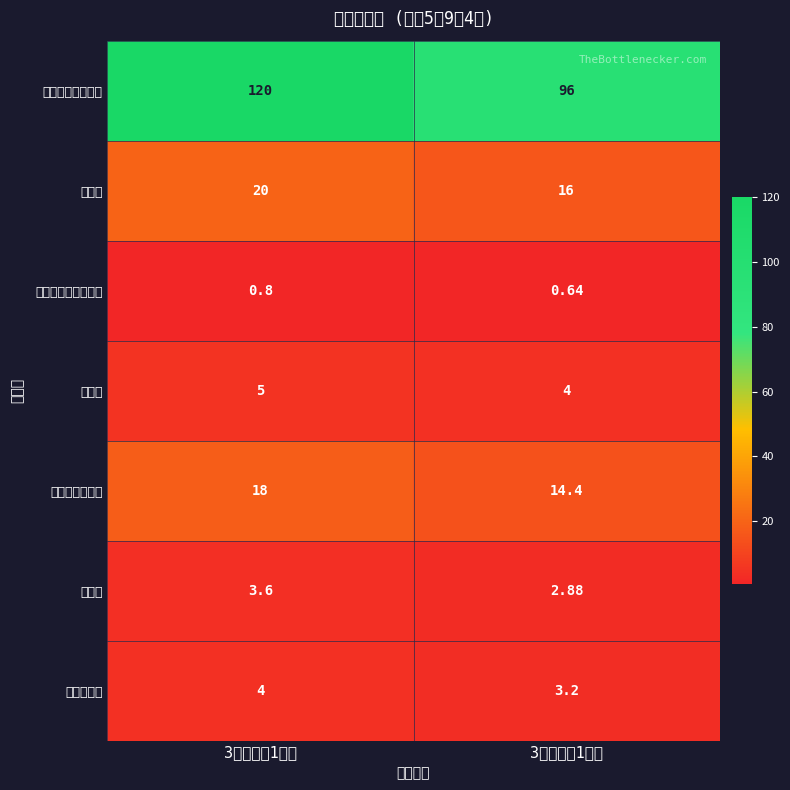

List the series in order of their peak value, highest first.

普通牛乳（冷蔵）, 薄力粉, 牛乳（調理用）, 上白糖, 干しぶどう, 調合油, ベーキングパウダー